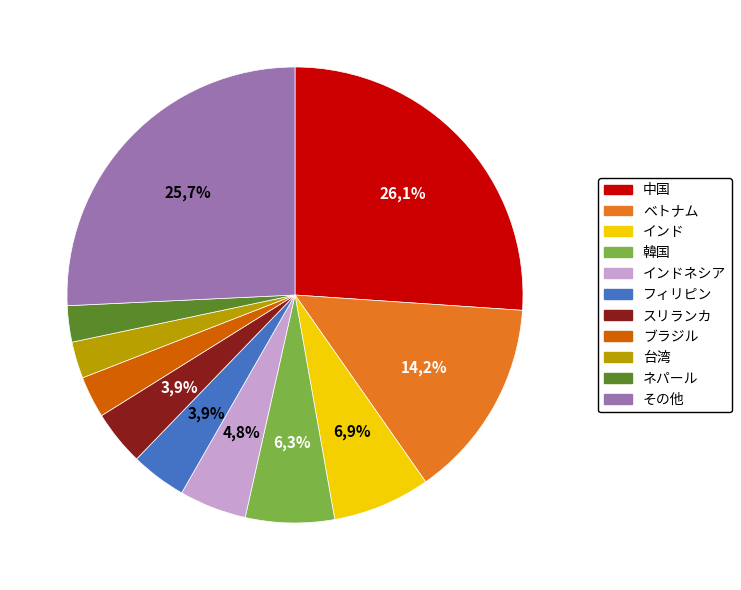

To the nearest percent, what is the combined percentage of 韓国 and その他?

32%